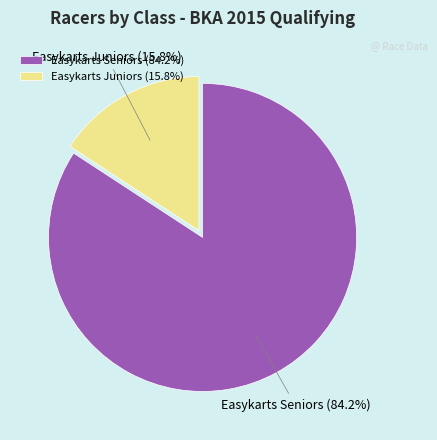

To the nearest percent, what is the difference between the Easykarts Seniors and Easykarts Juniors slice percentages?

68%